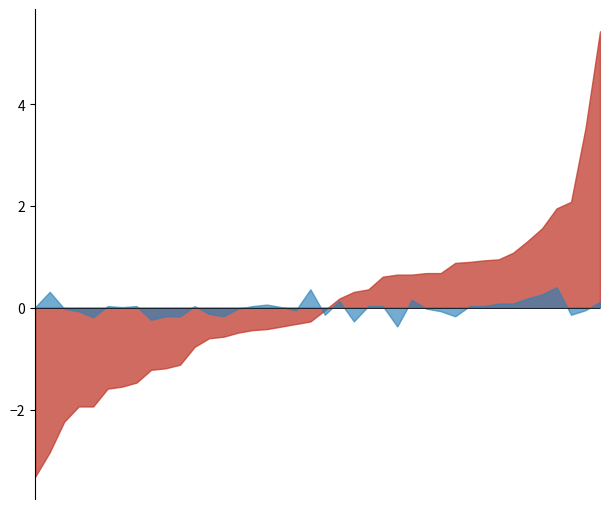

True or false: P2 has more than 0 interior local peaks.

True